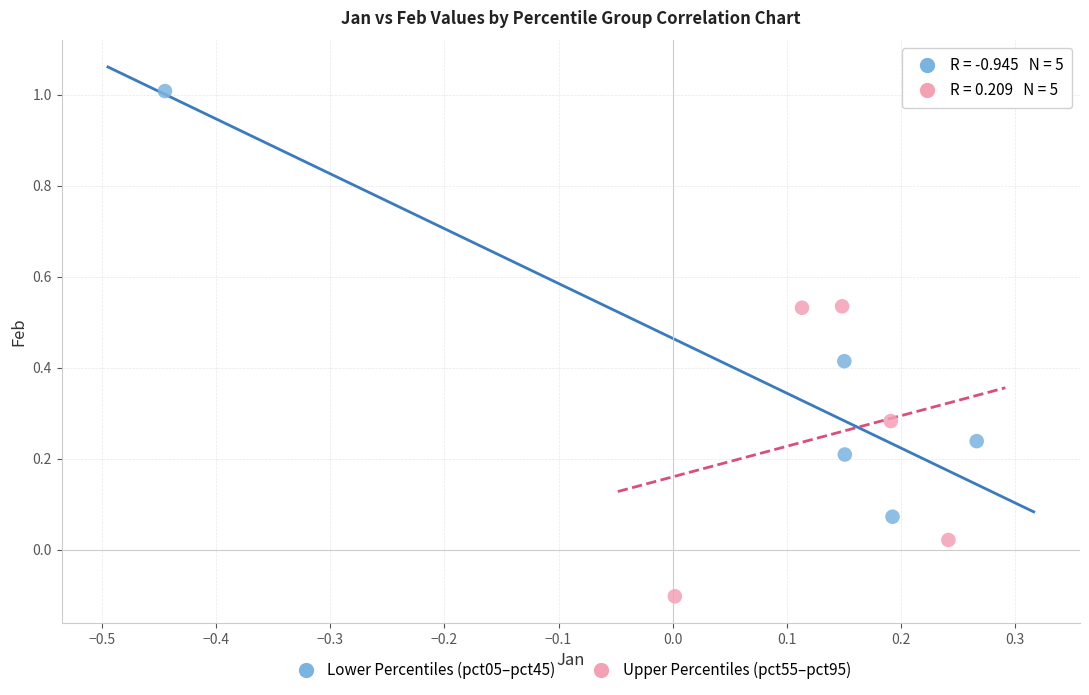

Which series reaches the minimum Y coordinate?

Upper Percentiles (pct55–pct95)